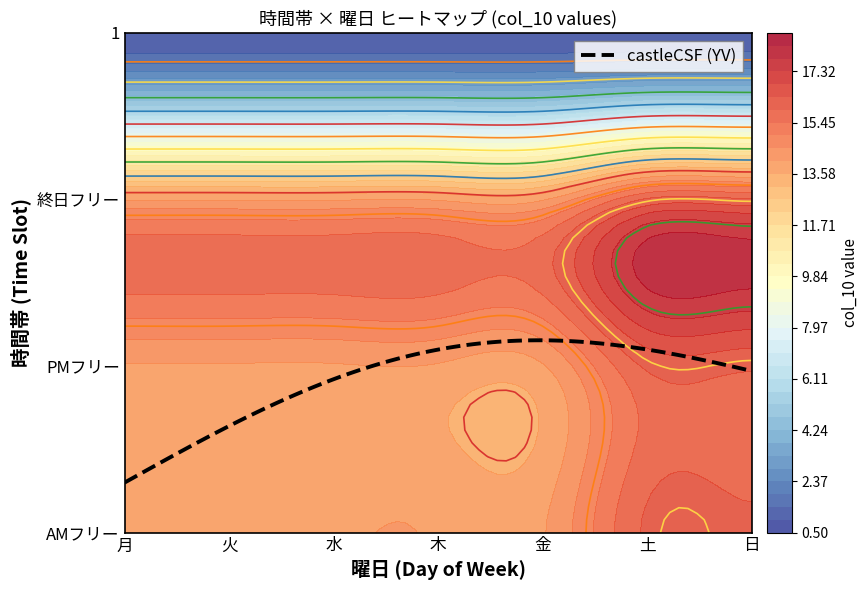

The value of PMフリー at 水 is 14. True or false?

True